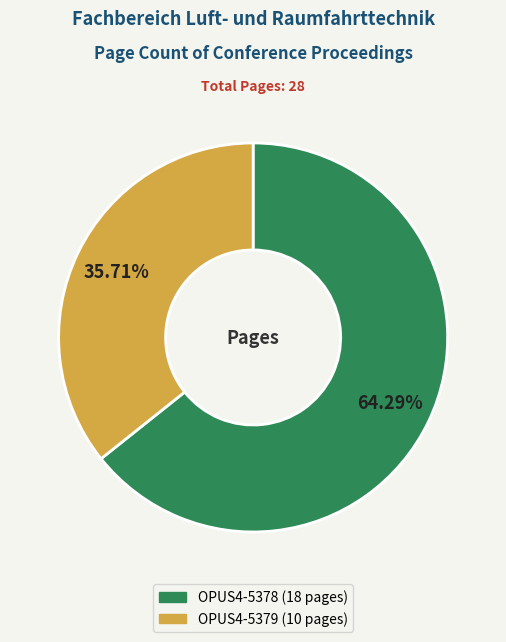

Is there any slice that represents more than half of the pie?

Yes